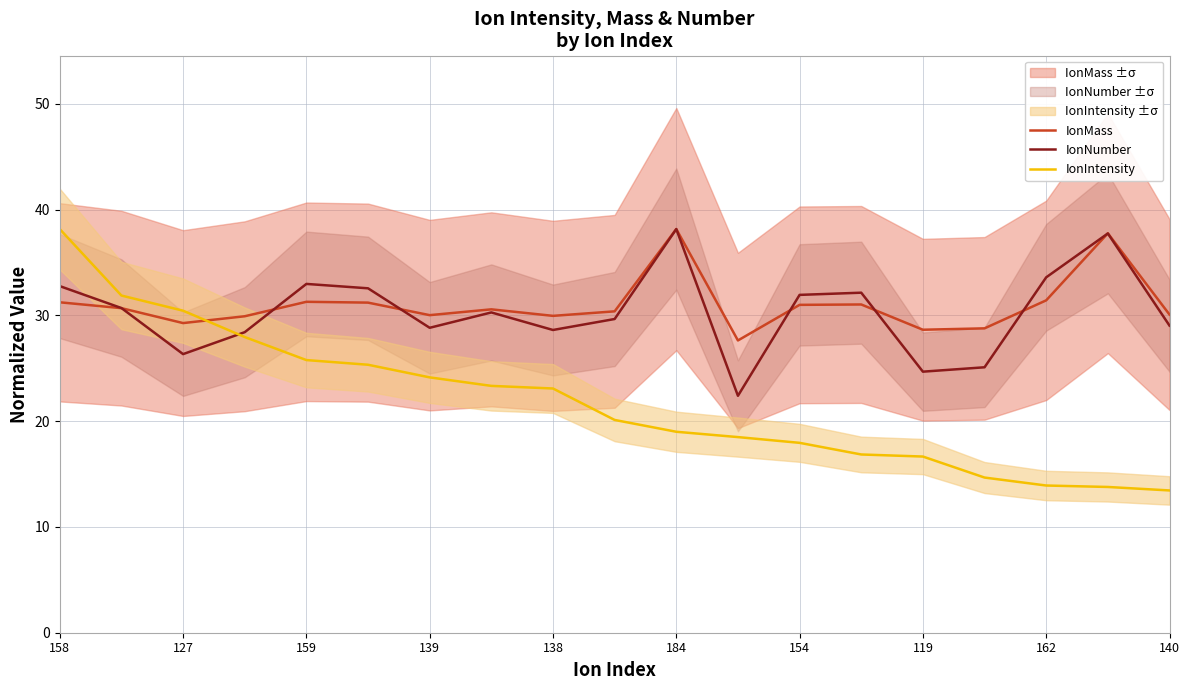

At which label does IonIntensity reach its peak?

158